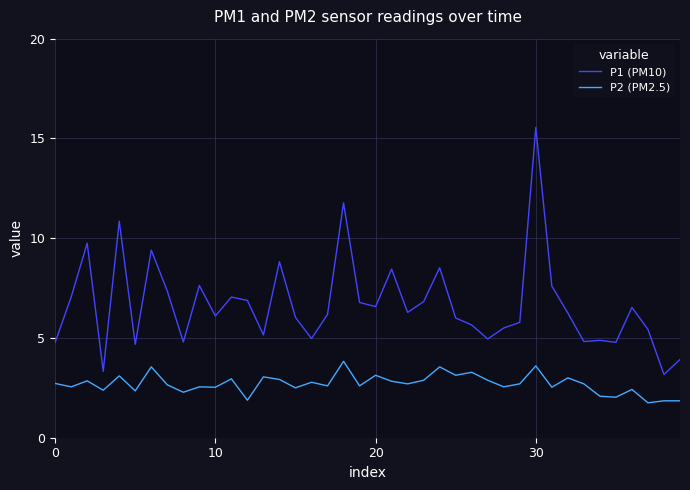

Rank the series by their maximum value, from highest to lowest.

P1 (PM10), P2 (PM2.5)